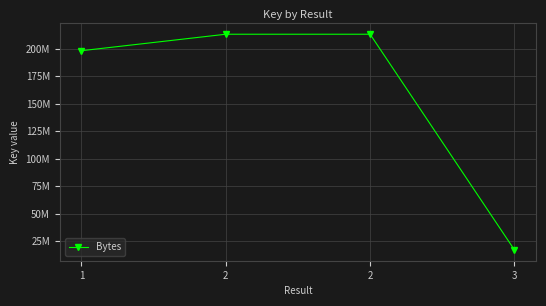

Between 3 and 2, which is larger?

2